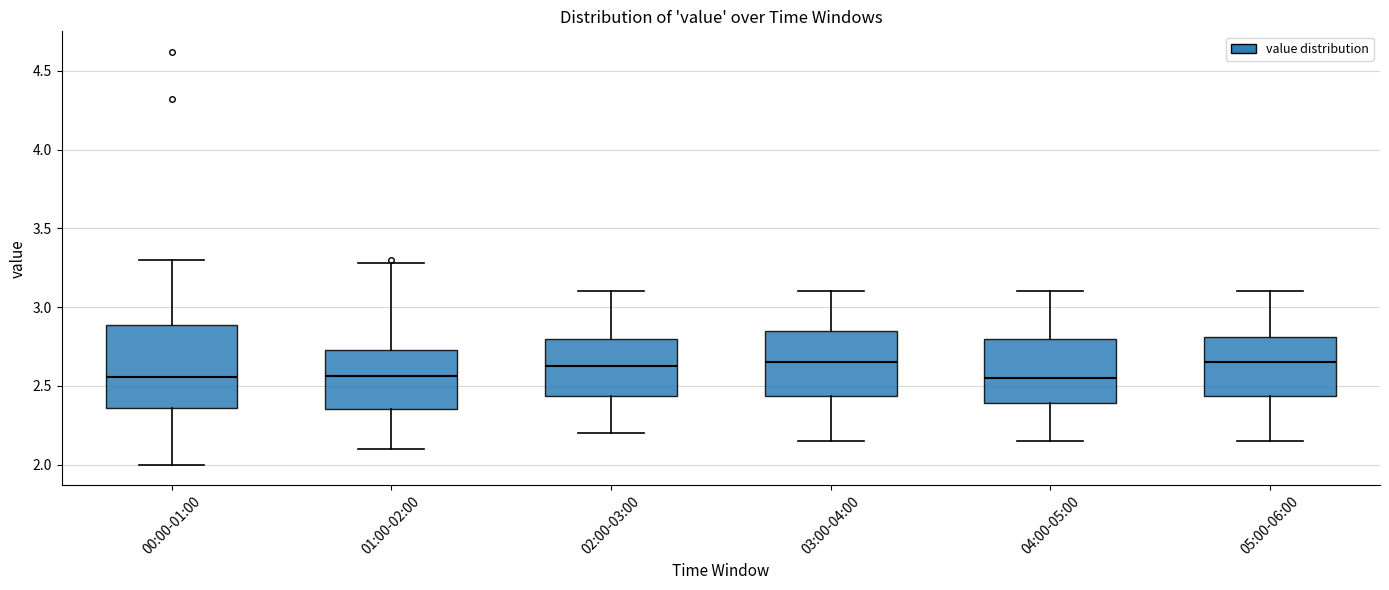

Reading left to right, read every box against the y-axis: the position of its median line, the range the box covers, and the ends of its whiskers. The values are not printed on the chart, so give them approximately, as read against the axis.

00:00-01:00: median 2.55, box 2.35 to 2.90, whiskers 2.00 to 3.30
01:00-02:00: median 2.55, box 2.35 to 2.75, whiskers 2.10 to 3.30
02:00-03:00: median 2.65, box 2.45 to 2.80, whiskers 2.20 to 3.10
03:00-04:00: median 2.65, box 2.45 to 2.85, whiskers 2.15 to 3.10
04:00-05:00: median 2.55, box 2.40 to 2.80, whiskers 2.15 to 3.10
05:00-06:00: median 2.65, box 2.45 to 2.80, whiskers 2.15 to 3.10